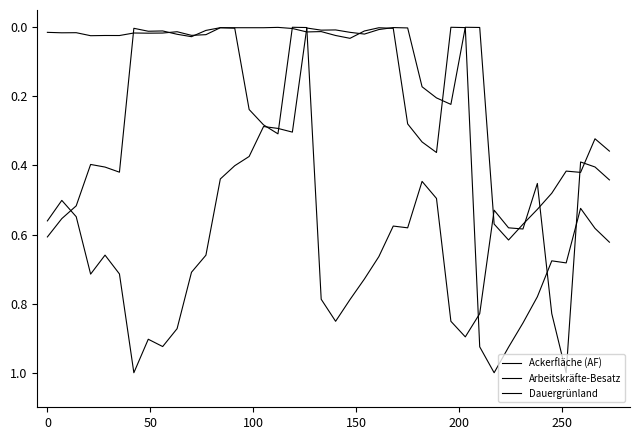

Does the chart have visible grid lines?

No